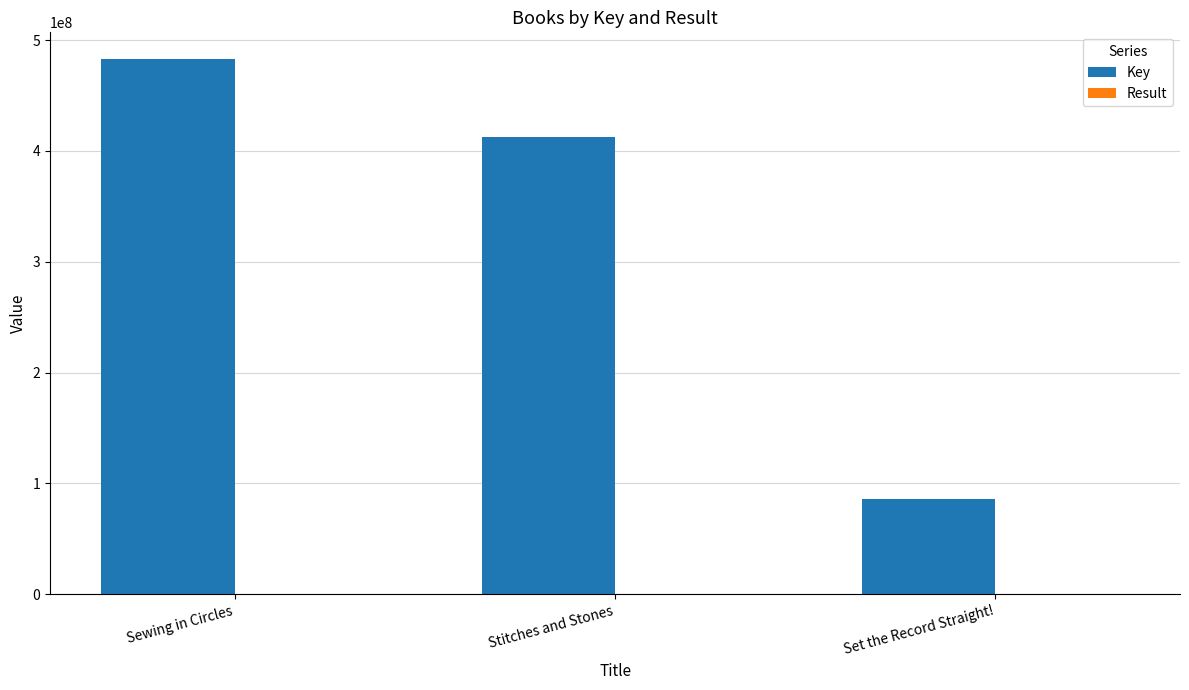

At which category is the sum across all series the highest?

Sewing in Circles